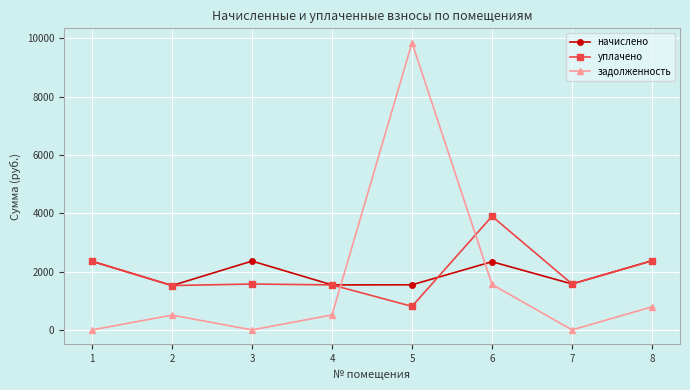

What is the sum of all уплачено values?

15645.6